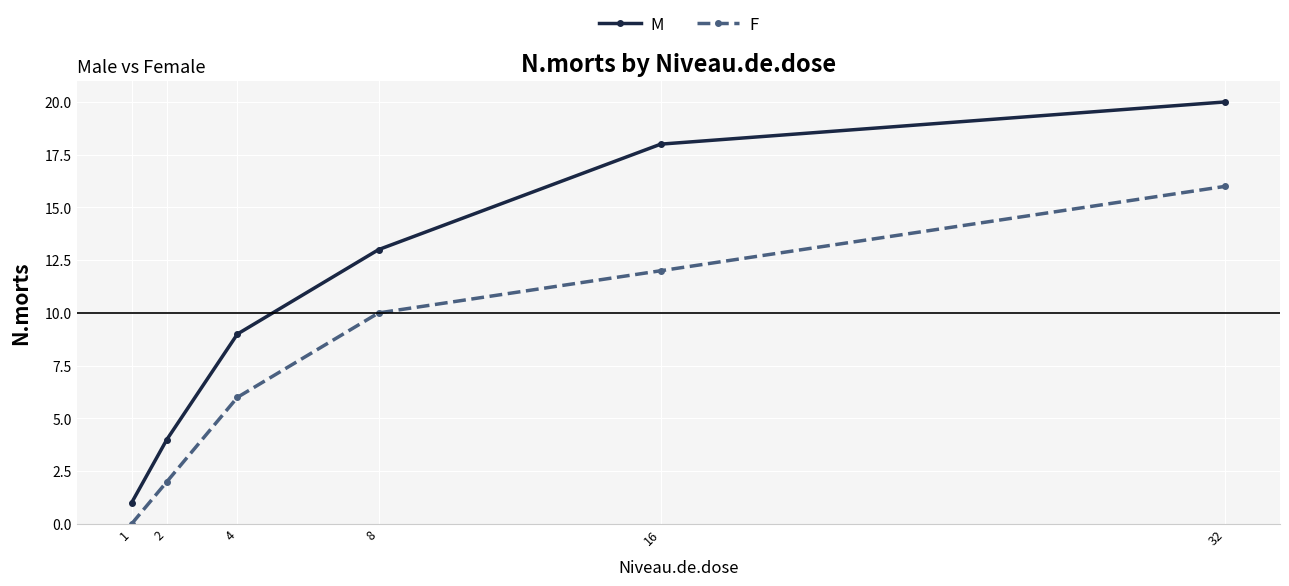

How many lines are shown in the chart?

2